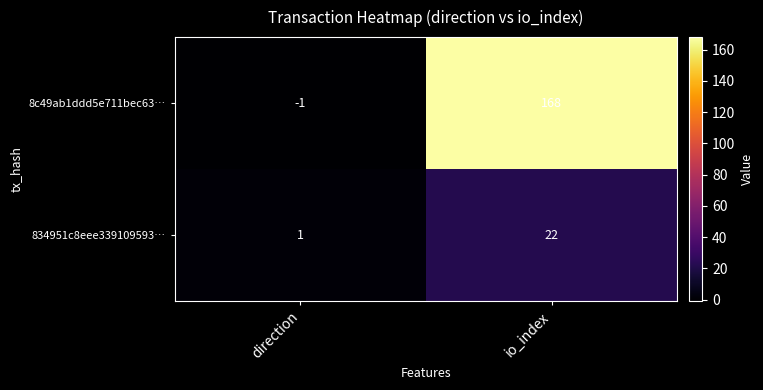

At io_index, list the series in order from largest to smallest.

8c49ab1ddd5e711bec63…, 834951c8eee339109593…